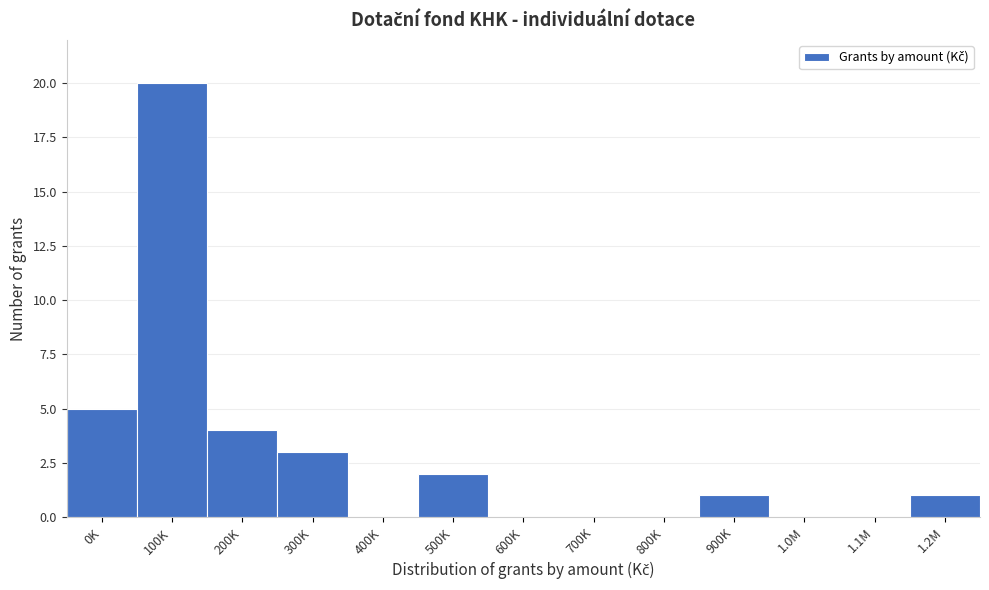

Reading left to right, transcribe all the data shown in this chart.

0K=5	100K=20	200K=4	300K=3	400K=0	500K=2	600K=0	700K=0	800K=0	900K=1	1.0M=0	1.1M=0	1.2M=1